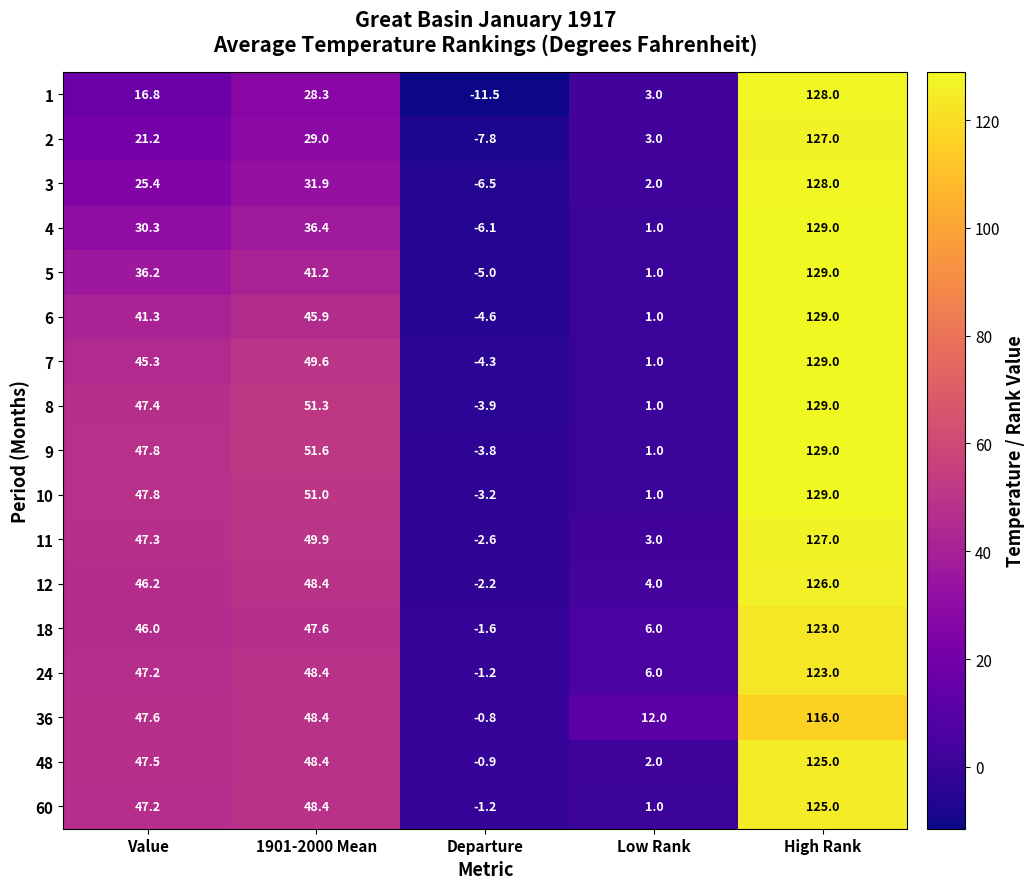

What is the difference between the second highest and minimum values in the 24 series?

49.6